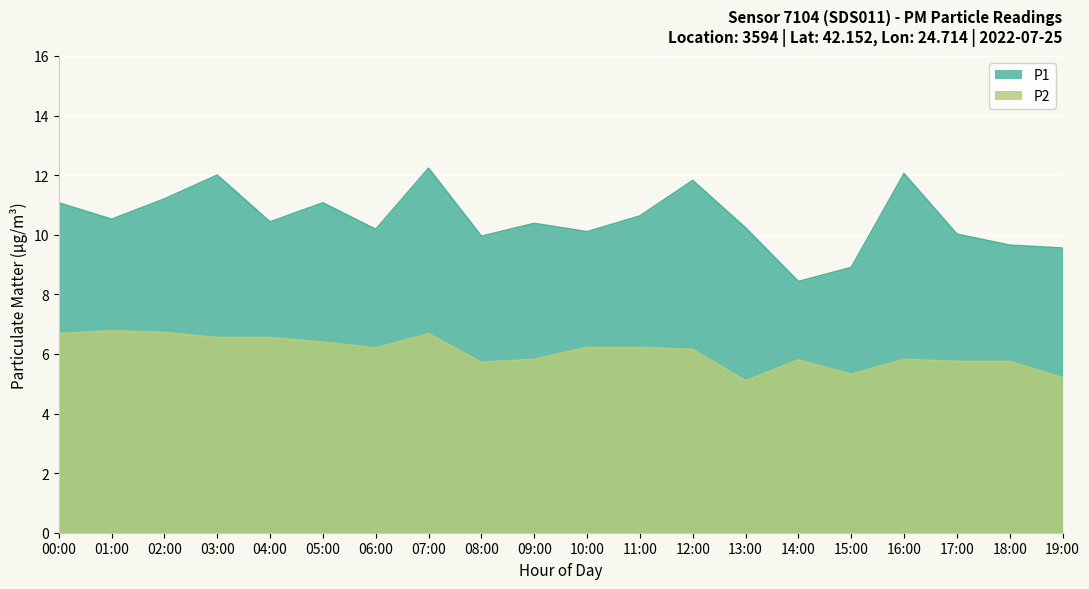

What is the label of the 8th point from the right?

12:00